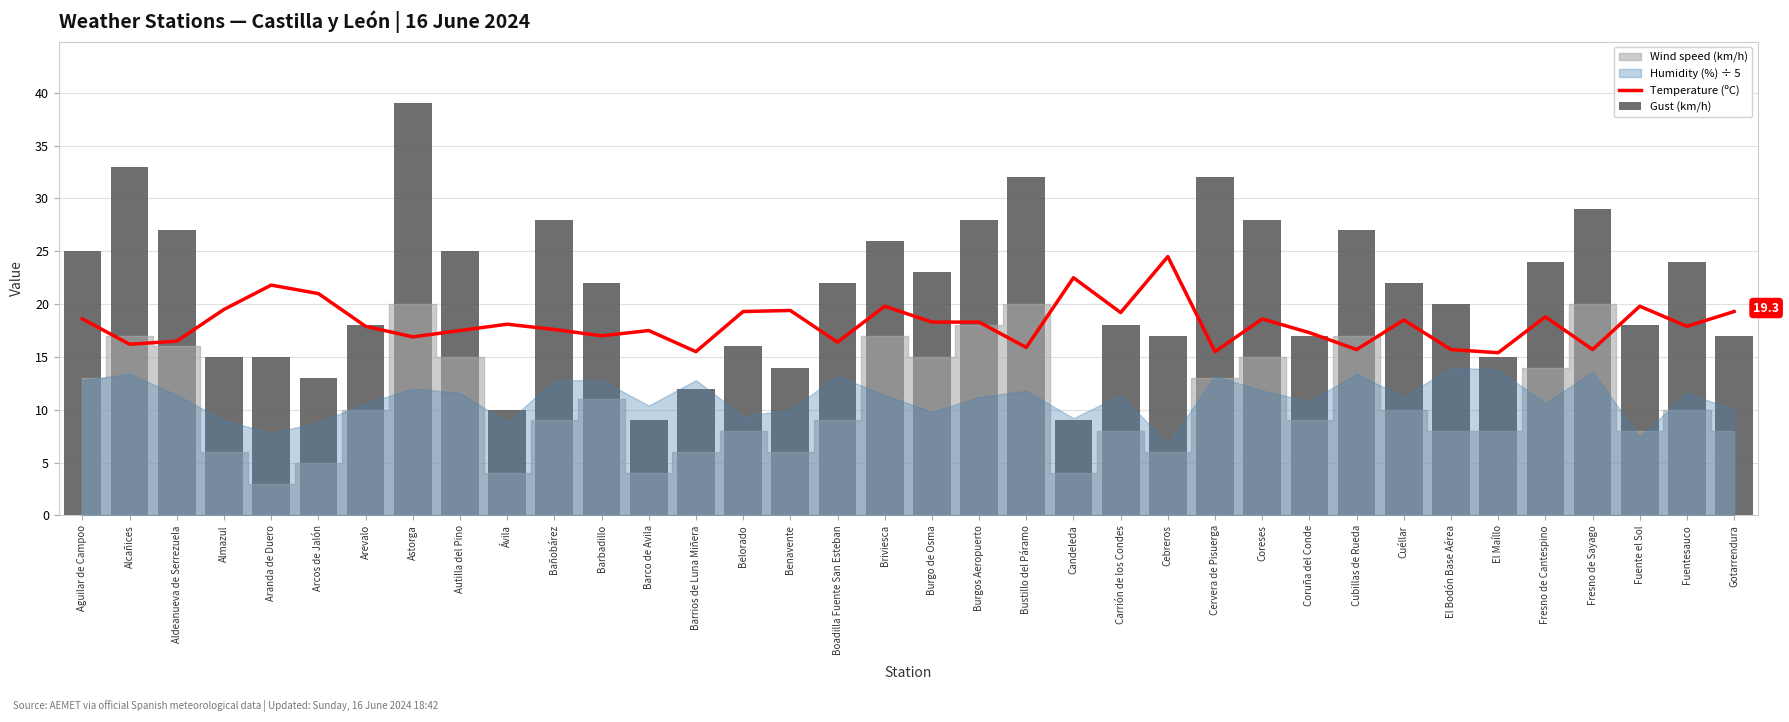

How many values in the Gust (km/h) series are below 22?

17